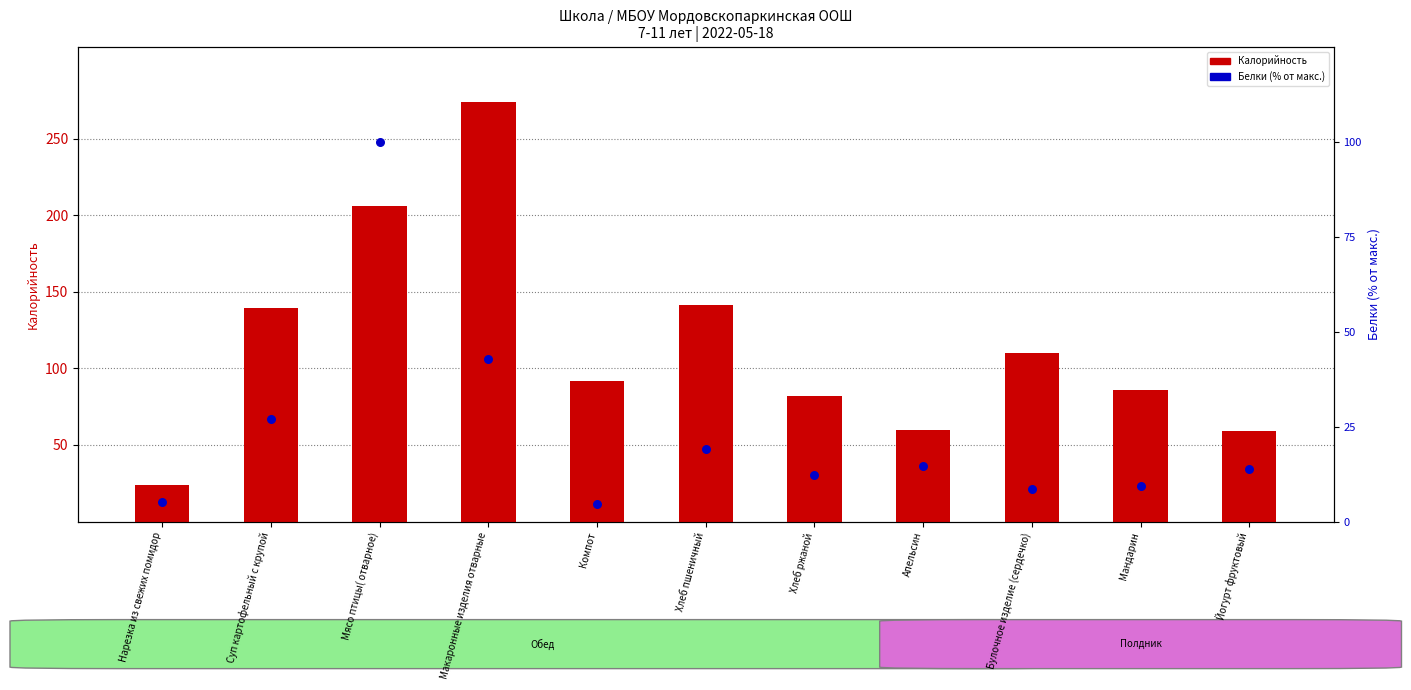

At how many categories does at least one series exceed 79?

8